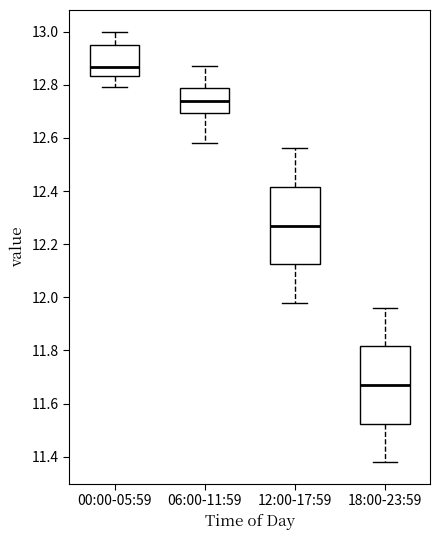

Reading left to right, read every box against the y-axis: the position of its median line, the range the box covers, and the ends of its whiskers. The values are not printed on the chart, so give them approximately, as read against the axis.

00:00-05:59: median 12.86, box 12.84 to 12.96, whiskers 12.80 to 13.00
06:00-11:59: median 12.74, box 12.70 to 12.78, whiskers 12.58 to 12.88
12:00-17:59: median 12.28, box 12.12 to 12.42, whiskers 11.98 to 12.56
18:00-23:59: median 11.68, box 11.52 to 11.82, whiskers 11.38 to 11.96